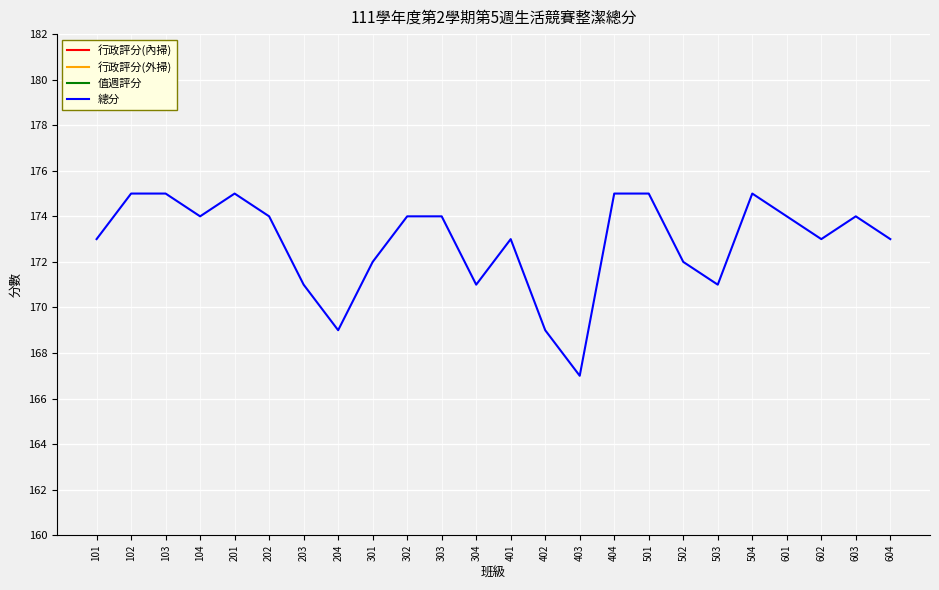

Reading left to right, what are all the values shown in this chart?

行政評分(內掃): 101=94	102=95	103=95	104=95	201=95	202=95	203=92	204=92	301=93	302=93	303=94	304=93	401=95	402=92	403=90	404=95	501=95	502=94	503=94	504=95	601=94	602=95	603=95	604=94
行政評分(外掃): 101=79	102=80	103=80	104=79	201=80	202=79	203=79	204=77	301=79	302=81	303=80	304=78	401=78	402=77	403=77	404=80	501=80	502=78	503=77	504=80	601=80	602=78	603=79	604=79
值週評分: 101=94	102=95	103=95	104=95	201=95	202=95	203=92	204=92	301=93	302=93	303=94	304=93	401=95	402=92	403=90	404=95	501=95	502=94	503=94	504=95	601=94	602=95	603=95	604=94
總分: 101=173	102=175	103=175	104=174	201=175	202=174	203=171	204=169	301=172	302=174	303=174	304=171	401=173	402=169	403=167	404=175	501=175	502=172	503=171	504=175	601=174	602=173	603=174	604=173